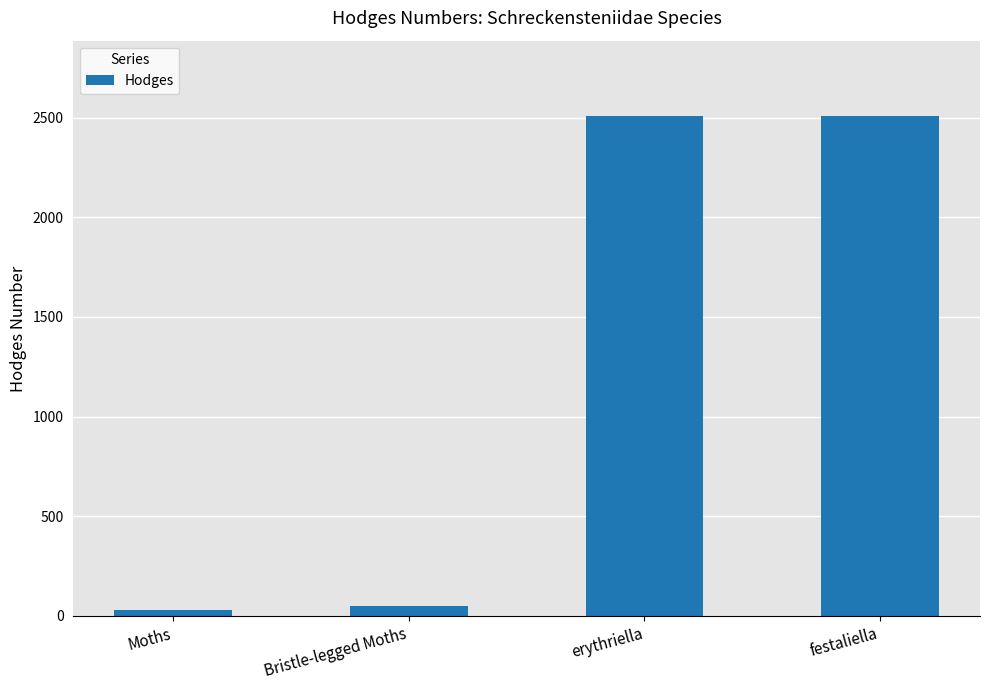

True or false: the data shows 2509.0 at festaliella.

True